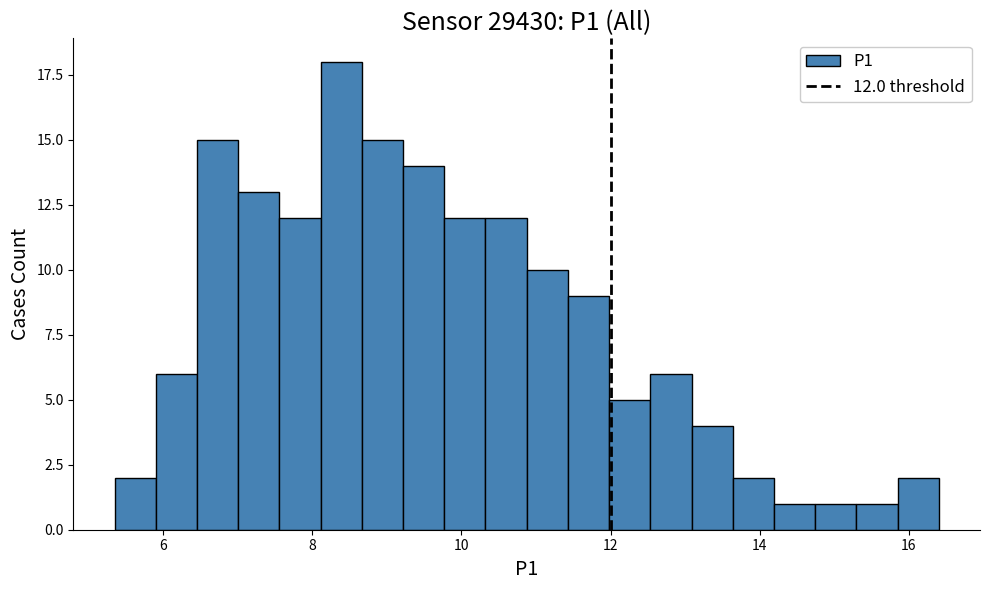

Around what value on the x-axis is the tallest bar? Give the approximate position of its centre, as read against the axis.

8.4